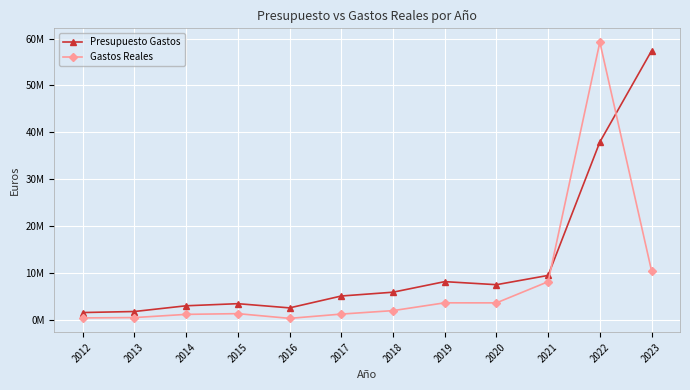

Count the number of data series in this chart.

2